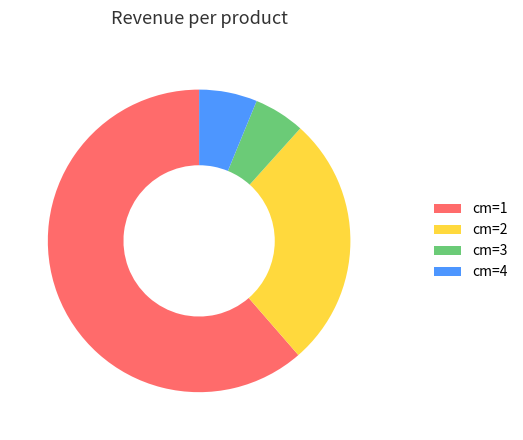

Is the sum of cm=3 and cm=2 greater than half?

No